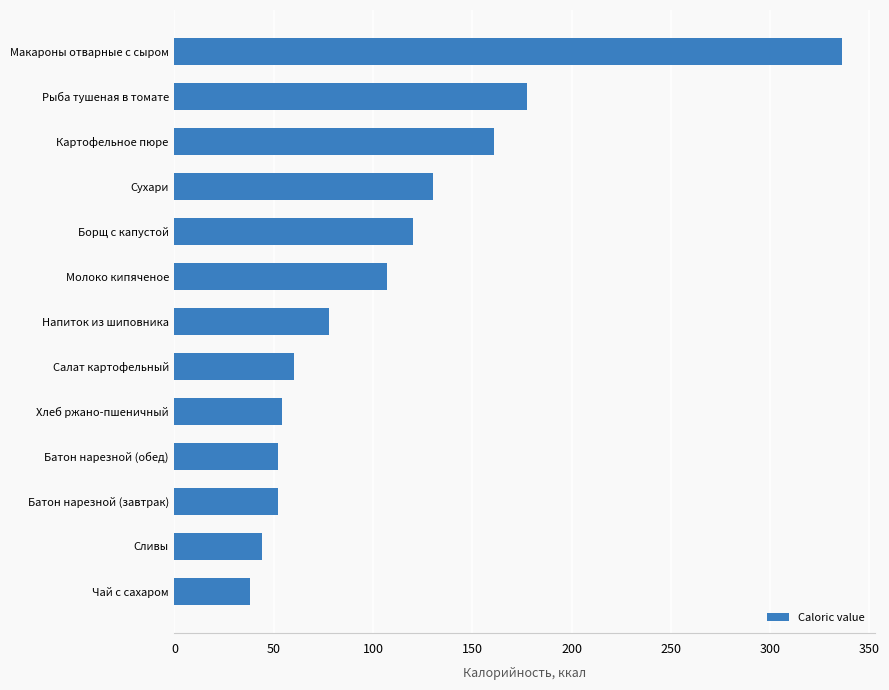

True or false: the data shows 78.0 at Напиток из шиповника.

True